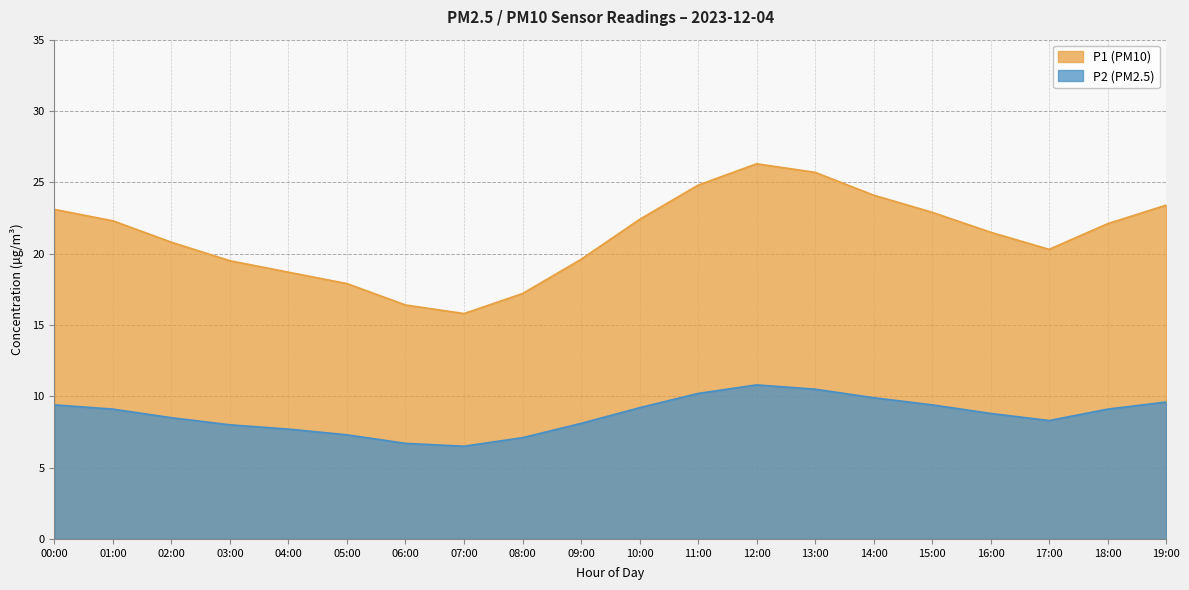

How many lines are shown in the chart?

2